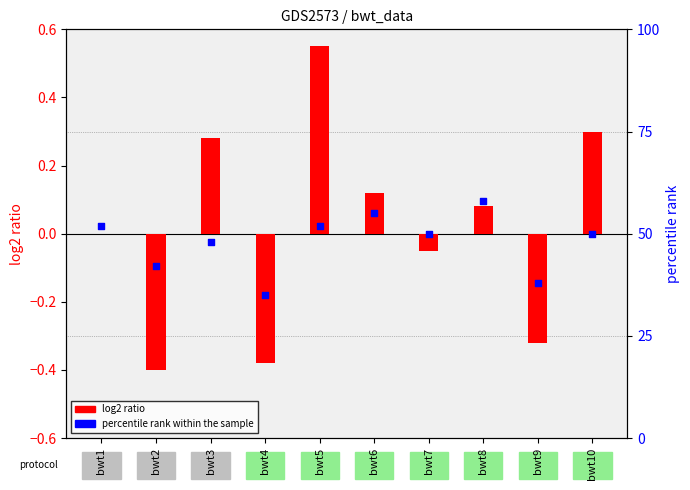

Which series has the largest Y range (max minus min)?

percentile rank within the sample